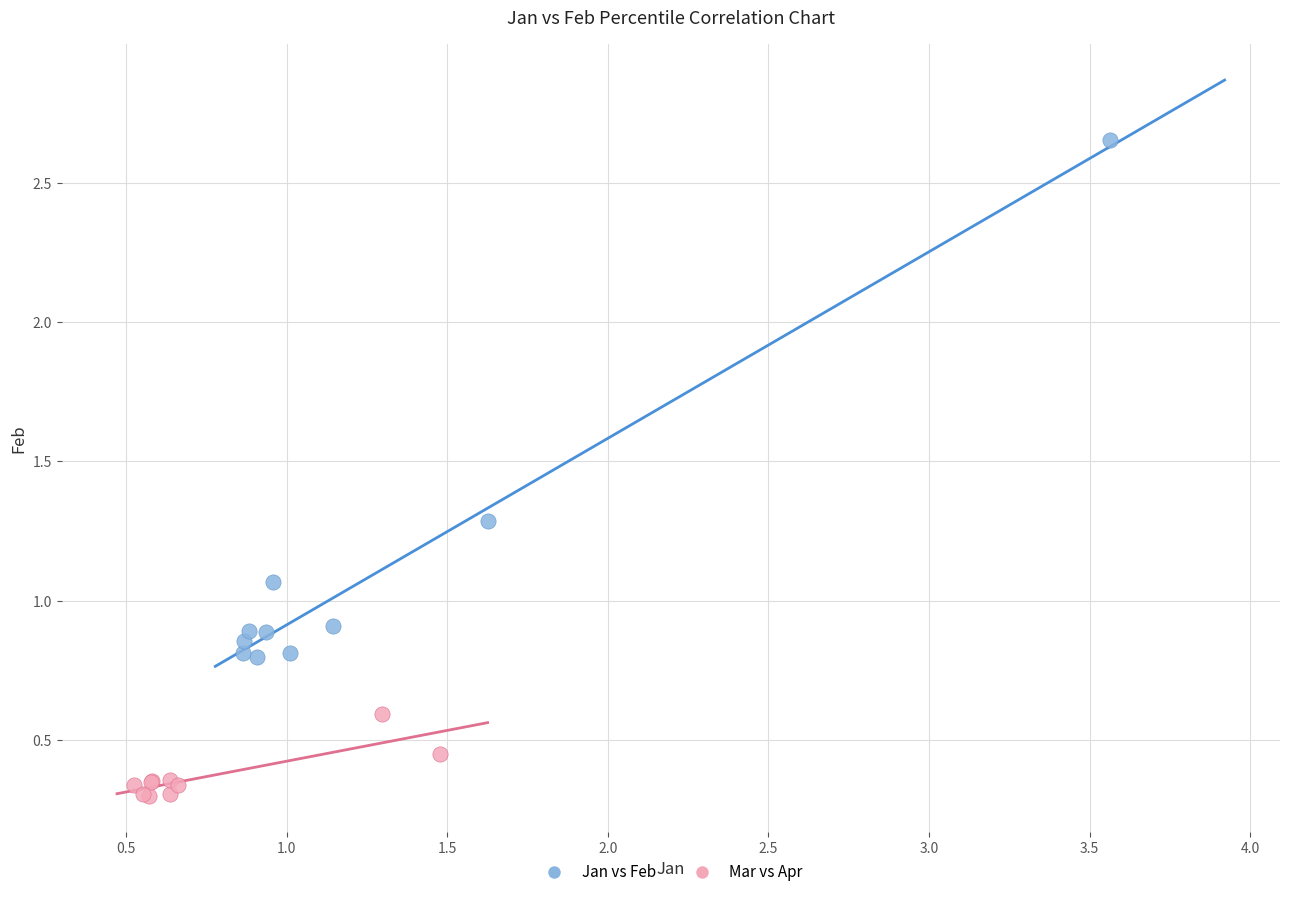

Which series has the widest spread of Y values?

Jan vs Feb